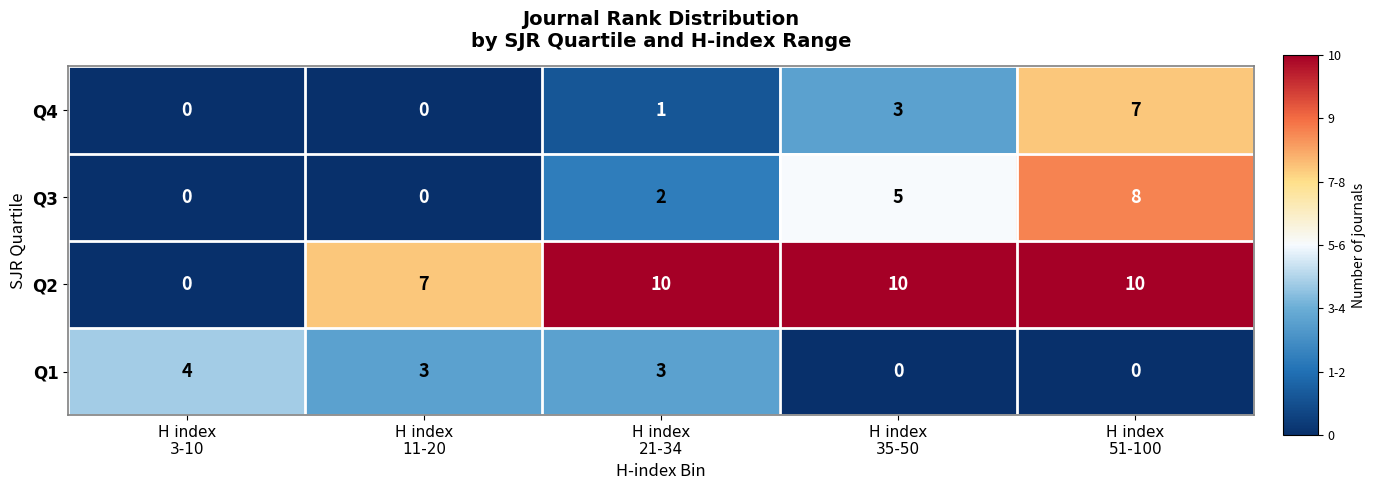

At how many categories does at least one series exceed 9?

3